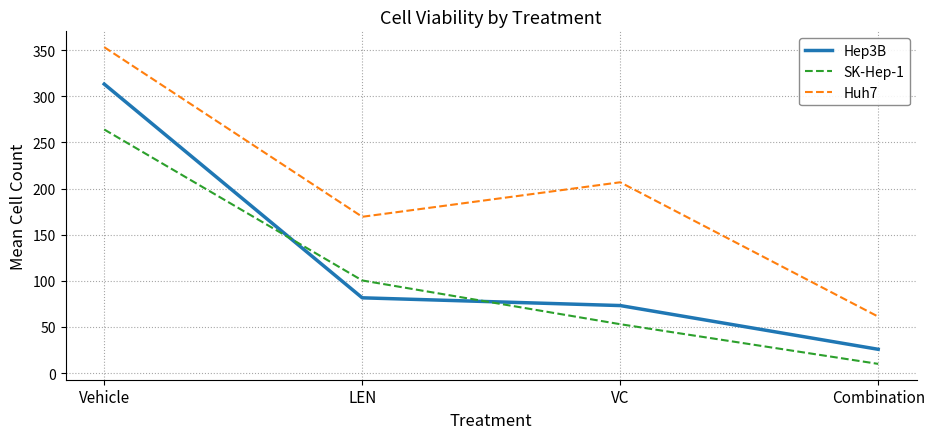

At which category does Huh7 reach its first local peak?

VC